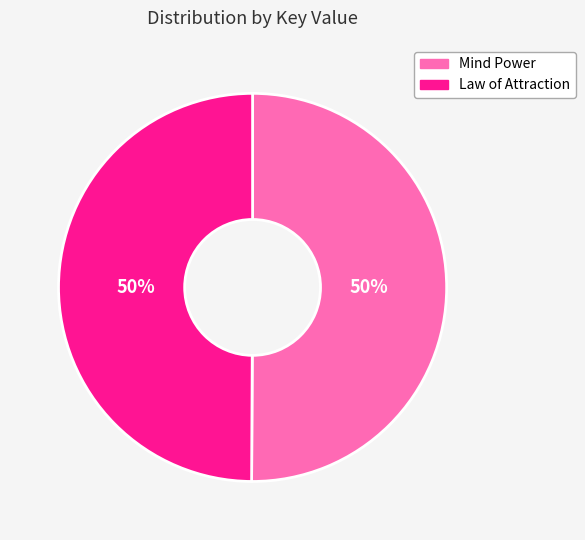

What is the ratio of the value at Law of Attraction to the value at Mind Power?

1.0